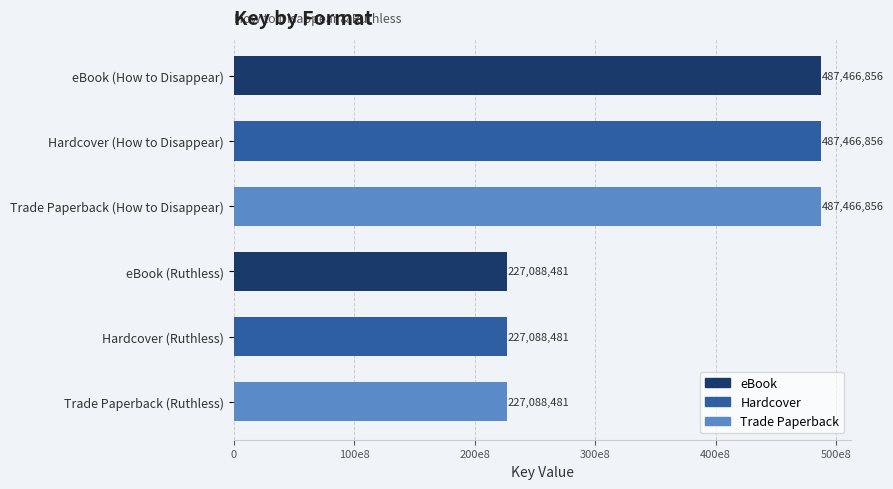

Are the bars horizontal?

Yes